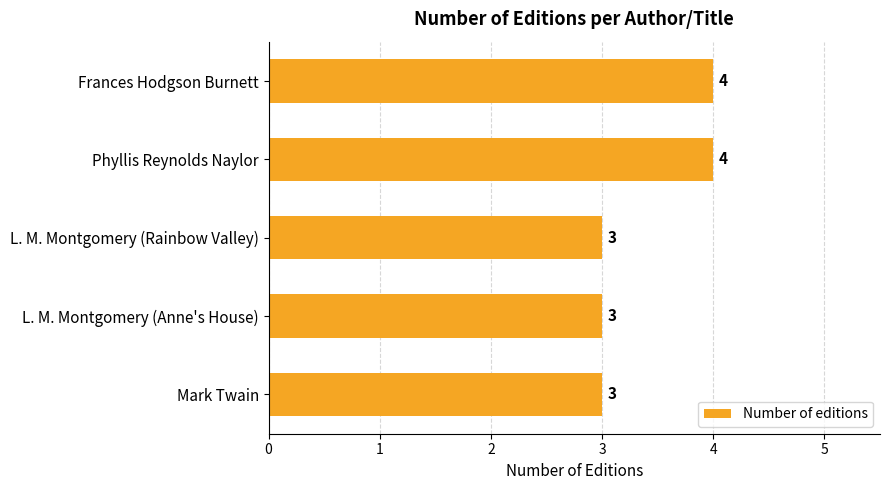

How many distinct data groups are displayed?

1